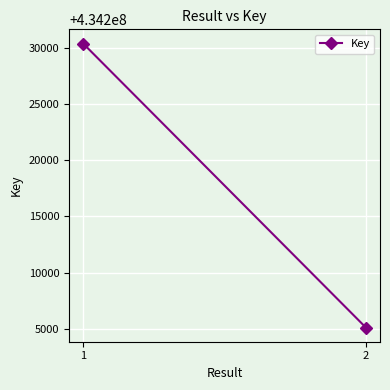

Rank the categories by value from lowest to highest.

2, 1